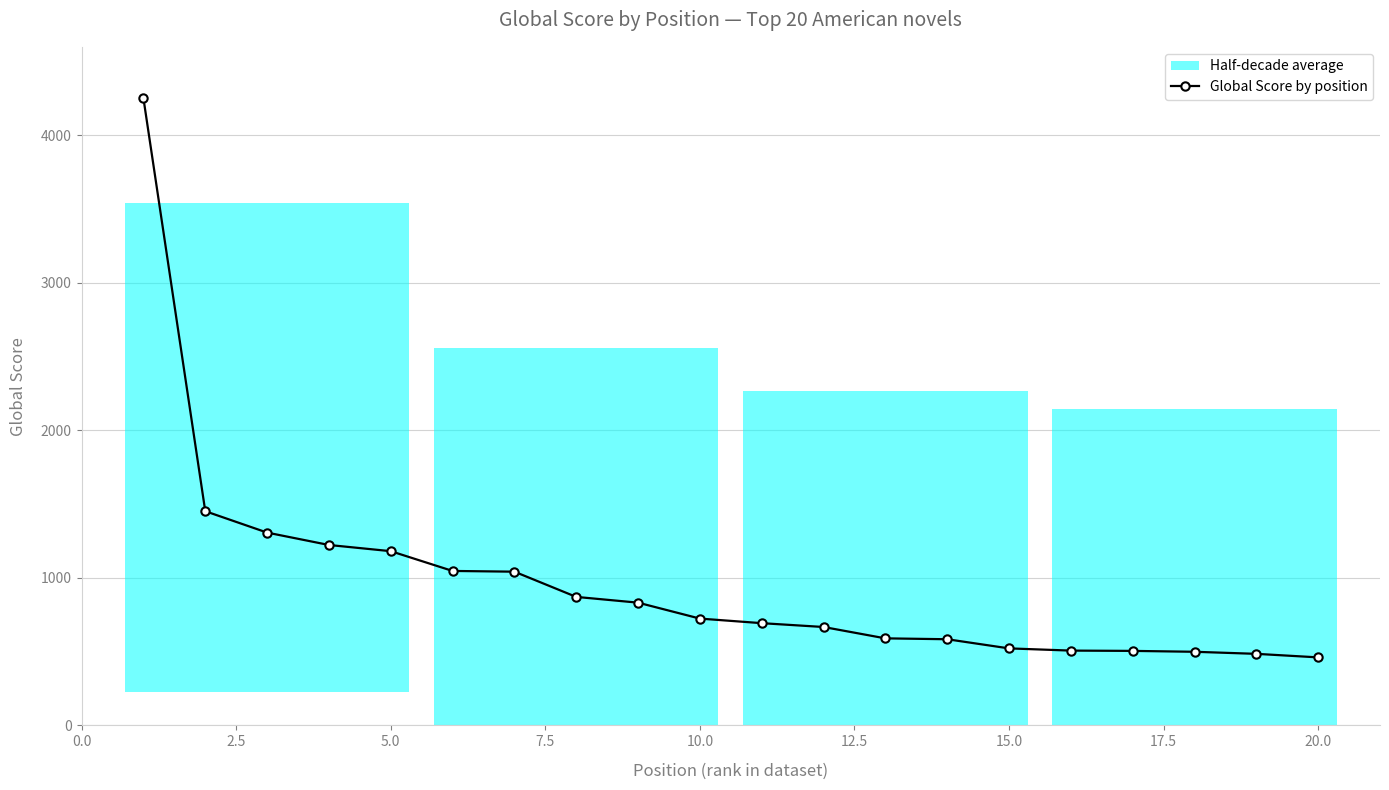

What is the lowest value of the Global Score by position series?

461